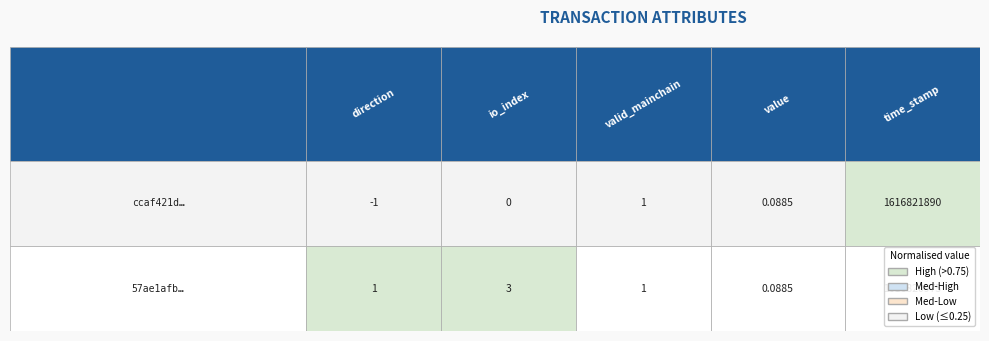

Reading right to left, list all the values displayed in this chart.

ccaf421d8099d241b9f26798354eb5a0739032c: time_stamp=1616821890.0	value=0.1	valid_mainchain=1.0	io_index=0.0	direction=-1.0
57ae1afb0dc3450399ed0e12a632971798a7765: time_stamp=1616820975.0	value=0.1	valid_mainchain=1.0	io_index=3.0	direction=1.0